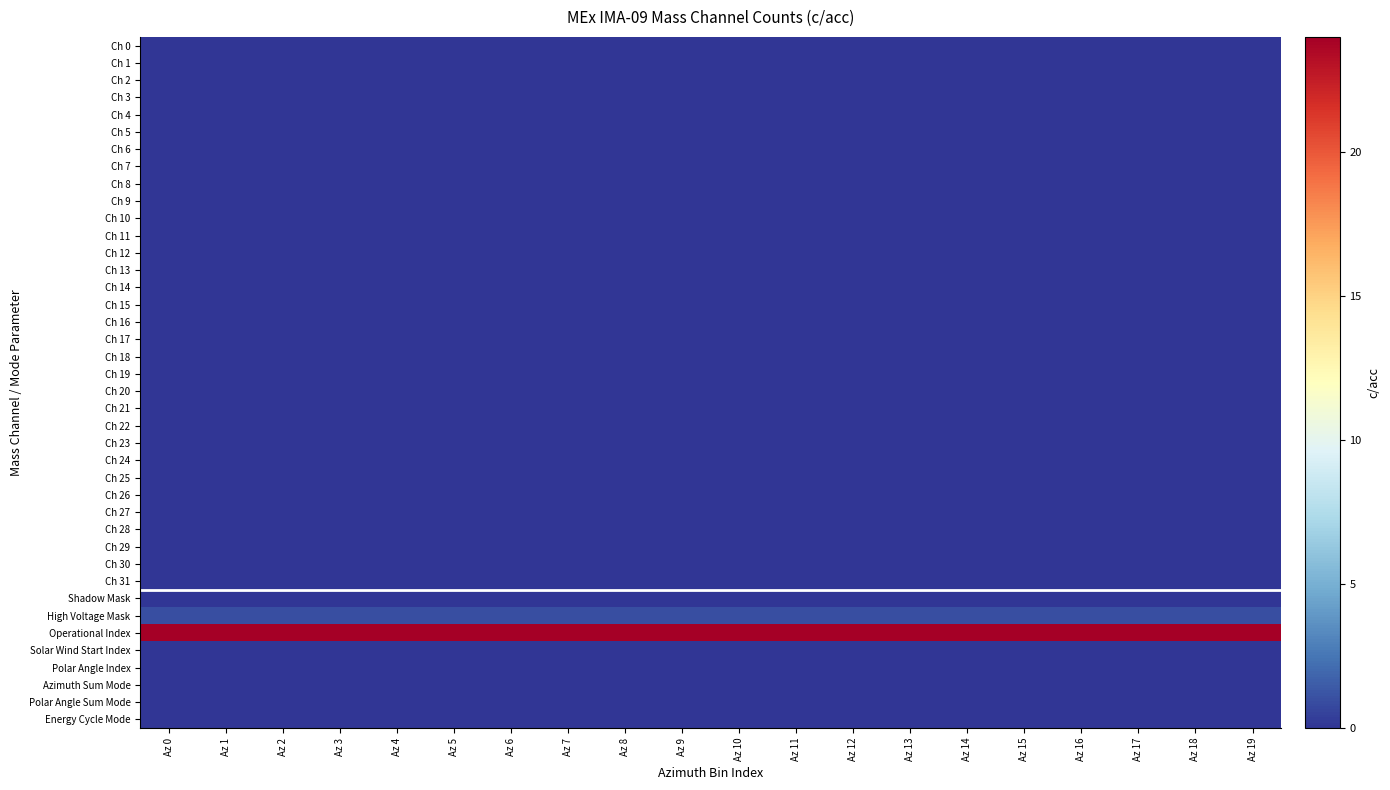

Which category has the lowest value across all series?

Az 0